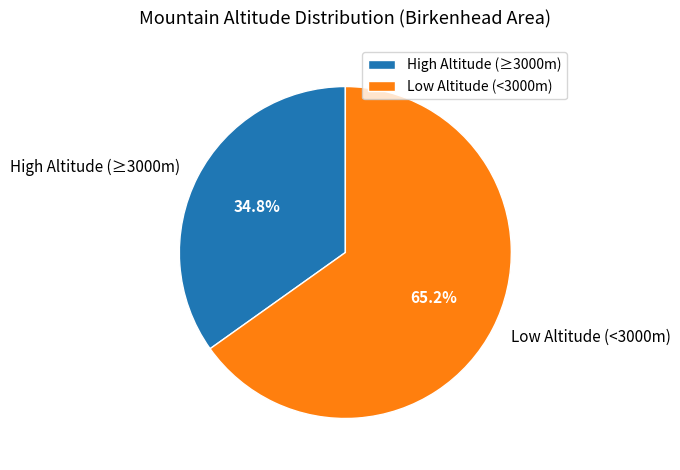

What percentage do Low Altitude (<3000m) and High Altitude (≥3000m) together represent?

100.0%